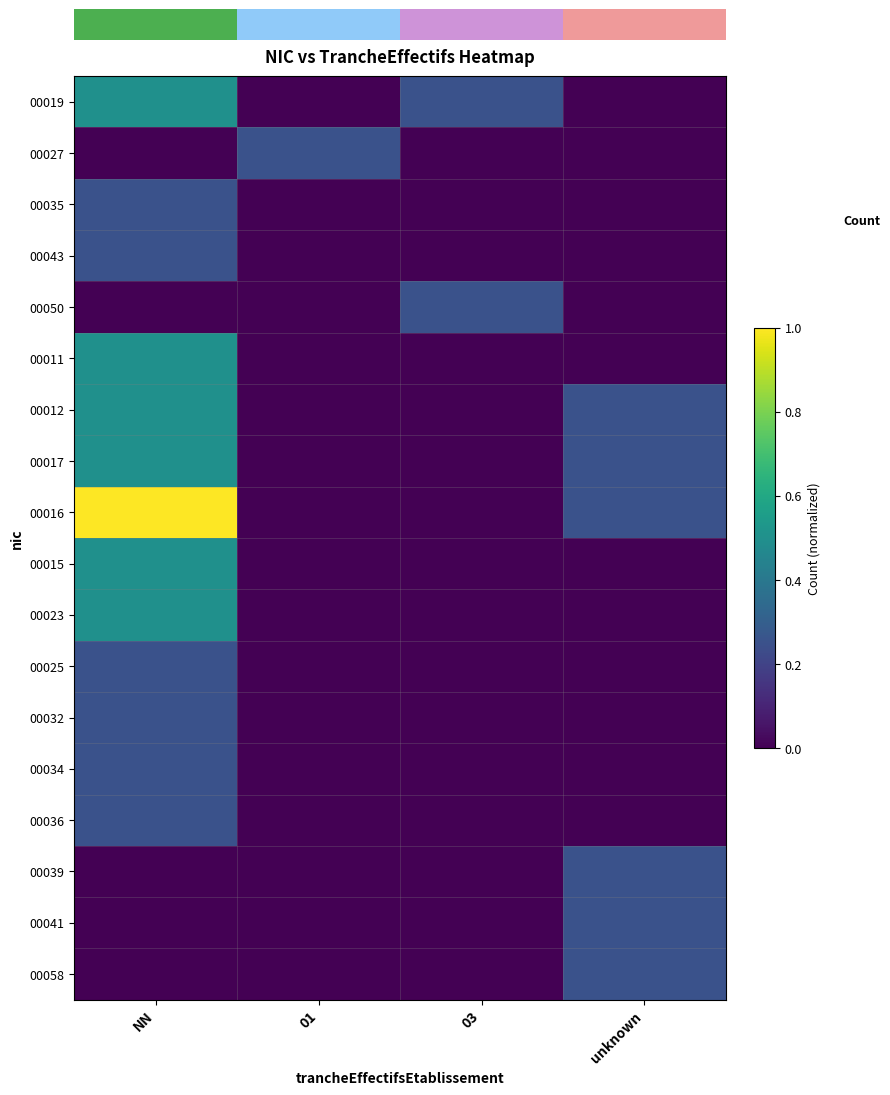

What is the total value across all series at unknown?

1.5